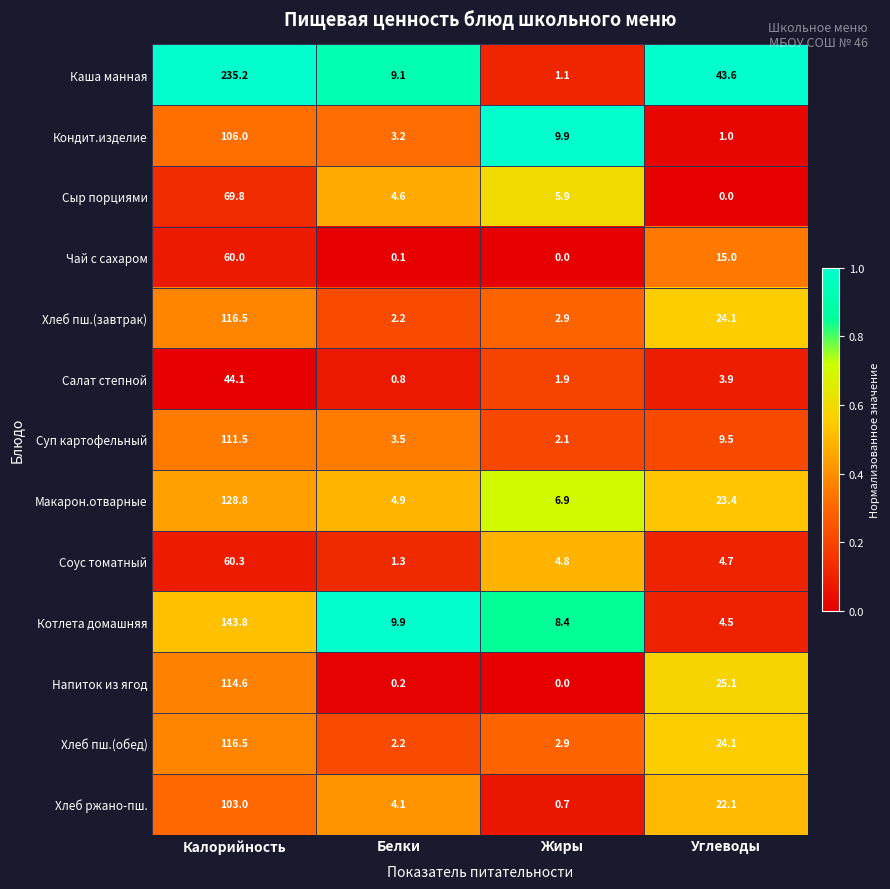

What value does the Соус томатный series have at Жиры?

4.8